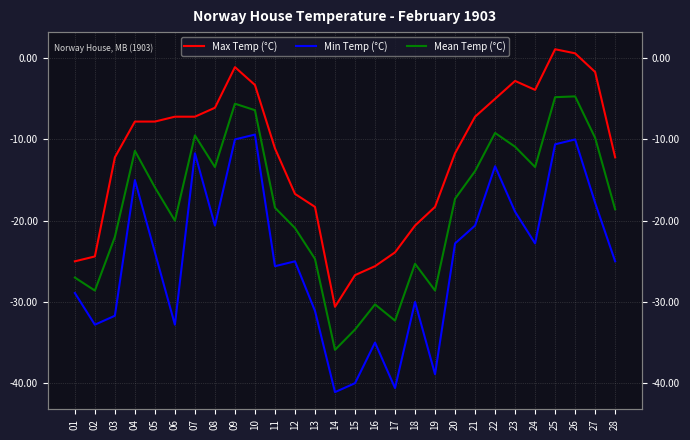

What is the difference between the Mean Temp (°C) values at 12 and 24?

7.5